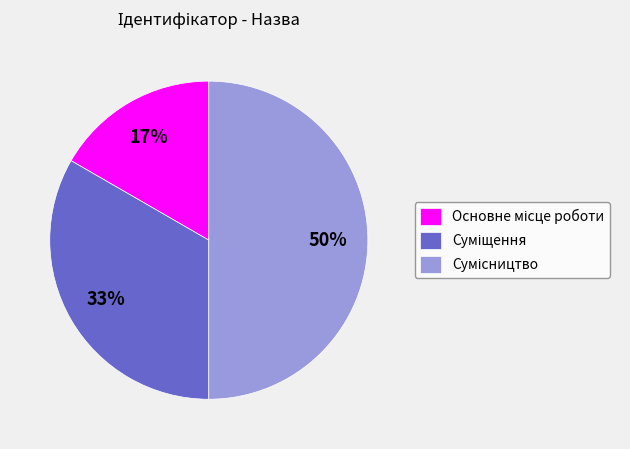

To the nearest percent, what is the average slice percentage?

33%